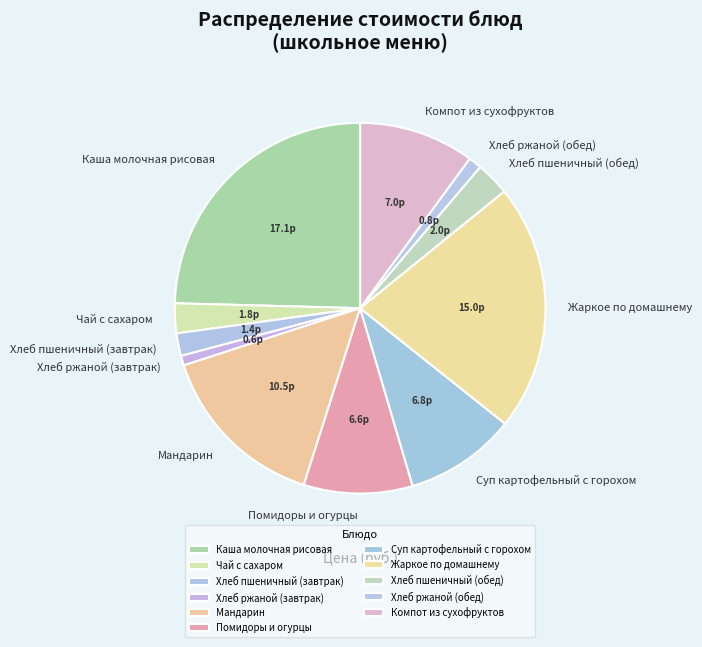

How many segments does this pie chart have?

11